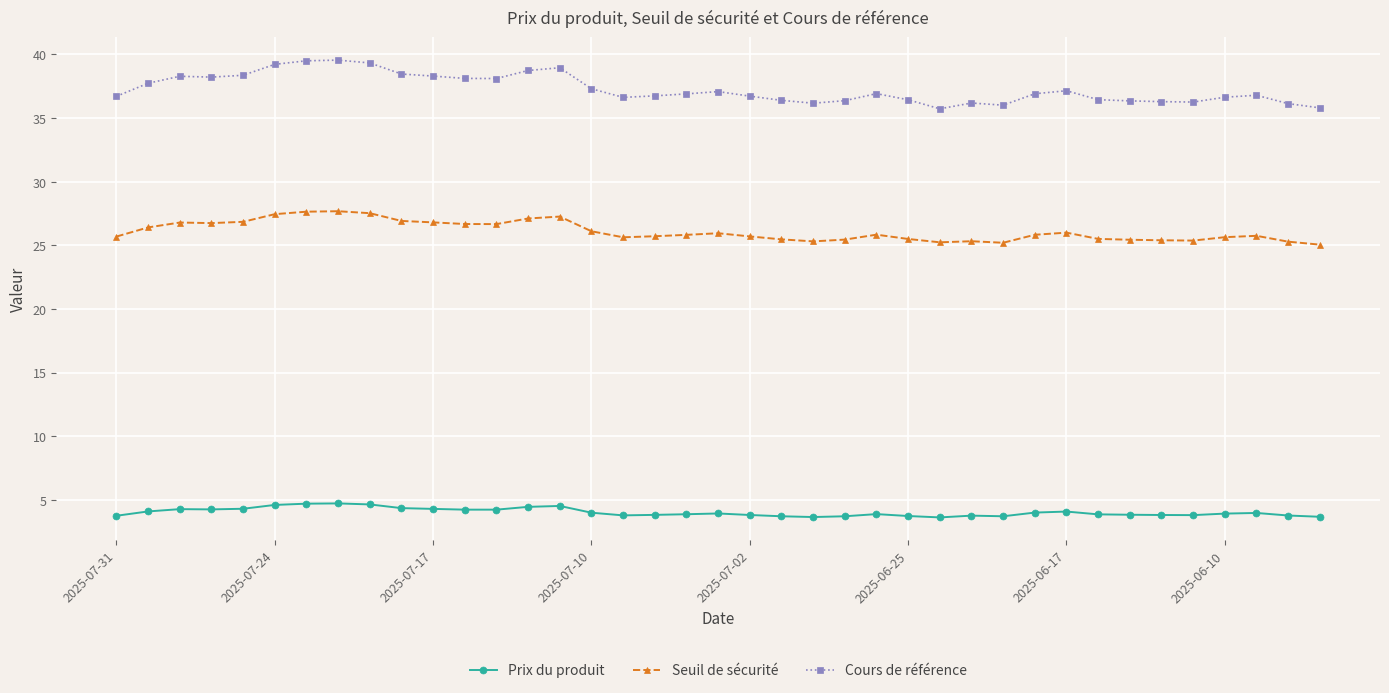

What is the value of the Seuil de sécurité point at the 21st from the left?

25.7